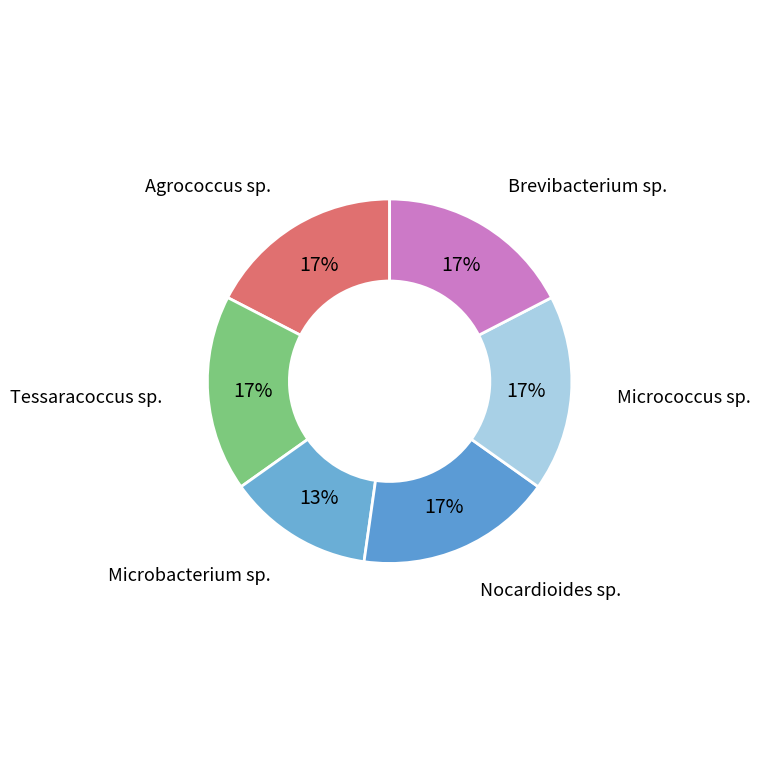

Does any single category account for the majority?

No